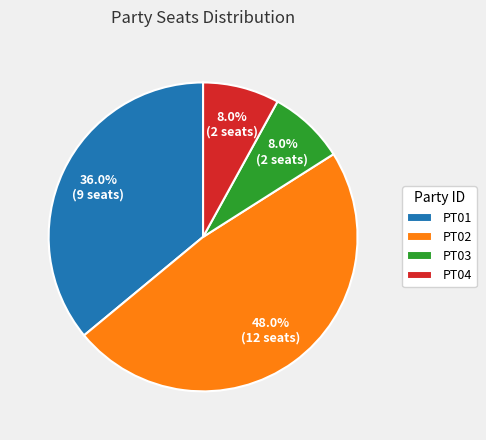

Which has a higher value, PT01 or PT03?

PT01